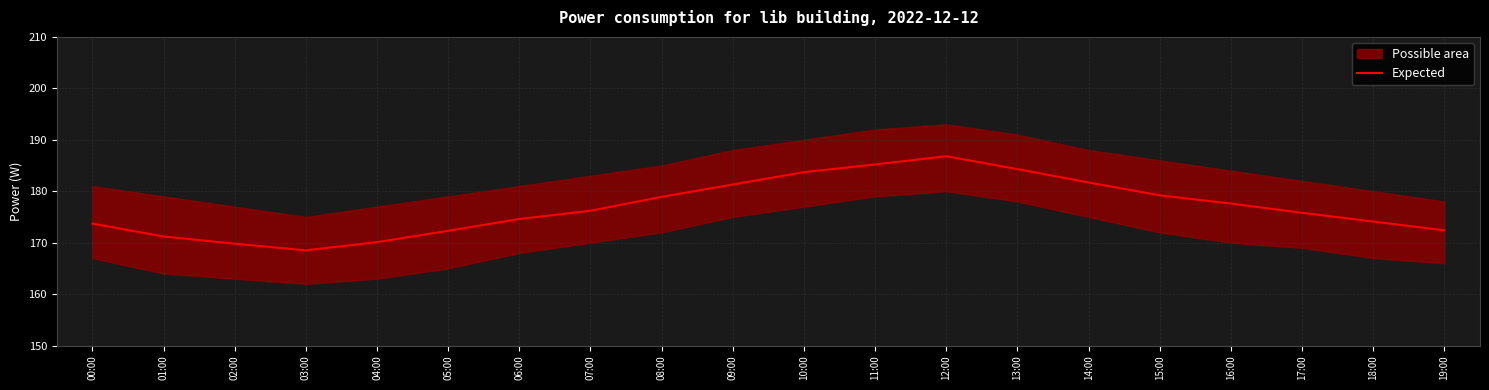

Reading left to right, transcribe all the data shown in this chart.

173.7	171.2	169.8	168.5	170.1	172.3	174.6	176.2	178.9	181.3	183.7	185.2	186.8	184.3	181.7	179.2	177.6	175.8	174.1	172.4